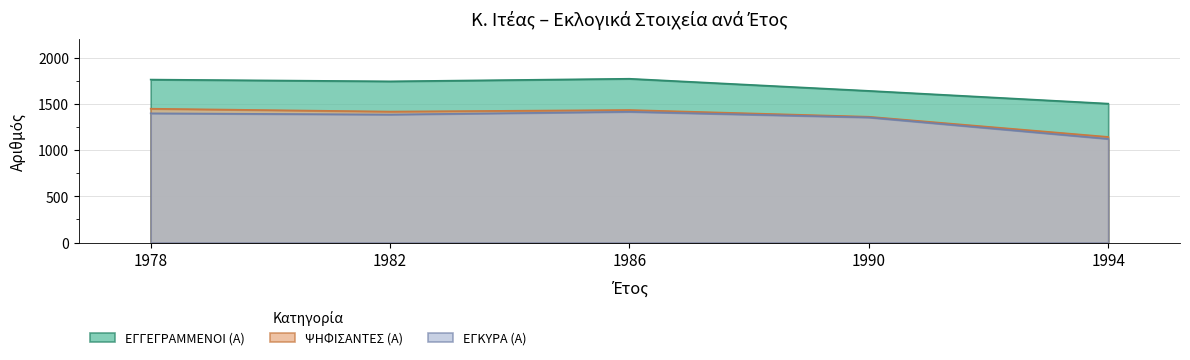

True or false: ΨΗΦΙΣΑΝΤΕΣ (Α) and ΕΓΚΥΡΑ (Α) cross at least once.

False